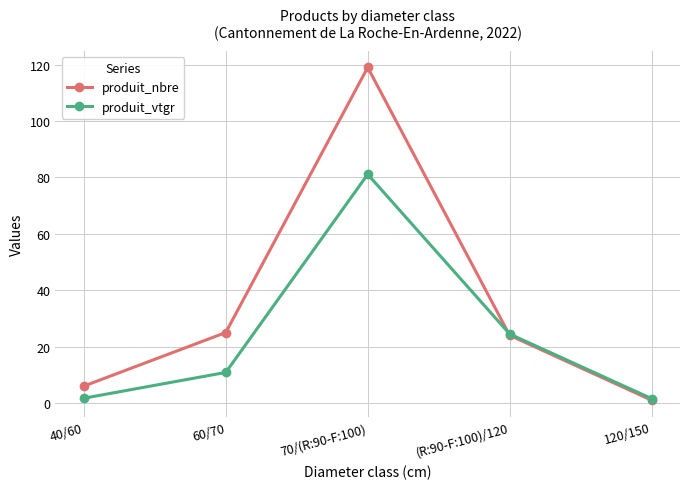

In produit_vtgr, how many points are higher than both neighbors (excluding endpoints)?

1